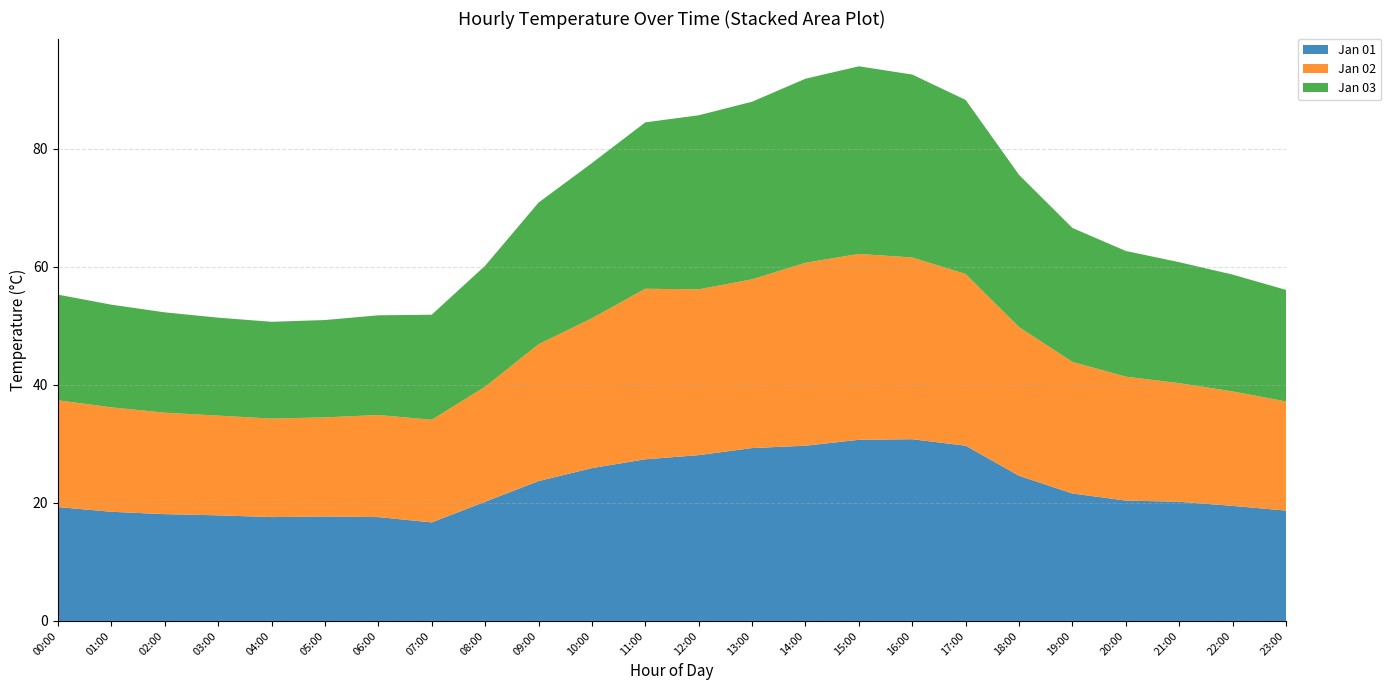

Reading left to right, list all the values displayed in this chart.

Jan 01: 00:00=19.3	01:00=18.5	02:00=18.1	03:00=17.9	04:00=17.6	05:00=17.7	06:00=17.6	07:00=16.7	08:00=20.2	09:00=23.7	10:00=25.9	11:00=27.4	12:00=28.1	13:00=29.3	14:00=29.7	15:00=30.7	16:00=30.8	17:00=29.7	18:00=24.6	19:00=21.6	20:00=20.4	21:00=20.2	22:00=19.5	23:00=18.7
Jan 02: 00:00=18.1	01:00=17.7	02:00=17.2	03:00=16.9	04:00=16.7	05:00=16.8	06:00=17.3	07:00=17.4	08:00=19.5	09:00=23.2	10:00=25.4	11:00=28.9	12:00=28.1	13:00=28.6	14:00=31.0	15:00=31.5	16:00=30.8	17:00=29.1	18:00=25.2	19:00=22.3	20:00=21.0	21:00=20.1	22:00=19.4	23:00=18.5
Jan 03: 00:00=17.9	01:00=17.4	02:00=17.0	03:00=16.6	04:00=16.4	05:00=16.5	06:00=16.9	07:00=17.8	08:00=20.5	09:00=24.0	10:00=26.3	11:00=28.2	12:00=29.5	13:00=30.1	14:00=31.2	15:00=31.8	16:00=31.0	17:00=29.5	18:00=25.8	19:00=22.7	20:00=21.3	21:00=20.5	22:00=19.8	23:00=18.9